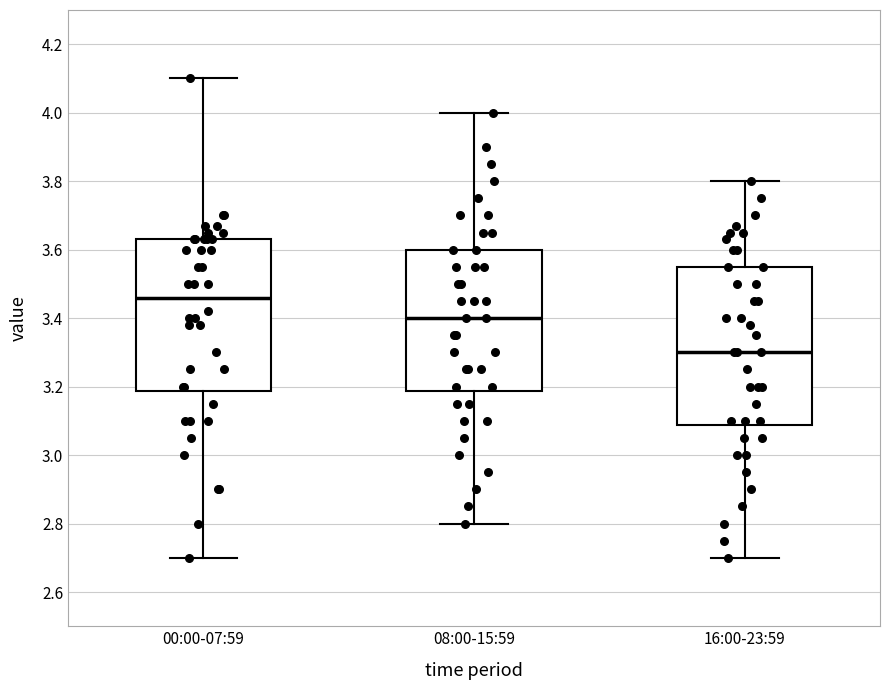

Reading left to right, read every box against the y-axis: the position of its median line, the range the box covers, and the ends of its whiskers. The values are not printed on the chart, so give them approximately, as read against the axis.

00:00-07:59: median 3.46, box 3.18 to 3.64, whiskers 2.70 to 4.10
08:00-15:59: median 3.40, box 3.18 to 3.60, whiskers 2.80 to 4.00
16:00-23:59: median 3.30, box 3.08 to 3.56, whiskers 2.70 to 3.80